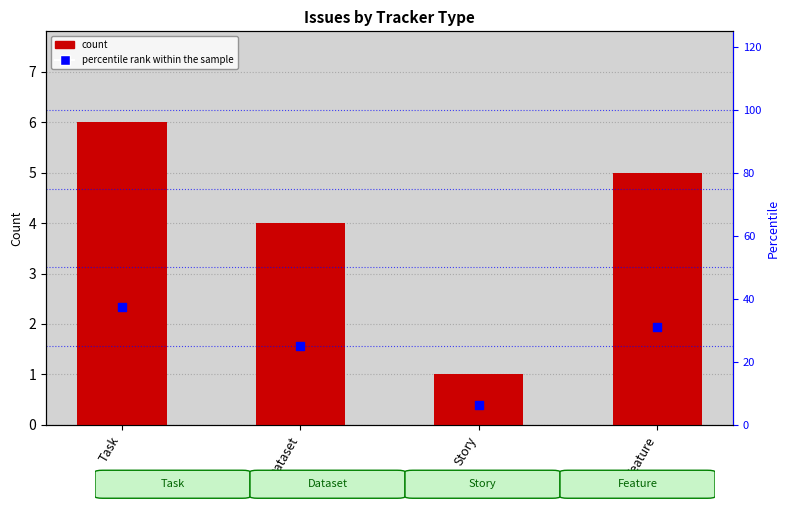

What is the total value across all series at Story?

7.2